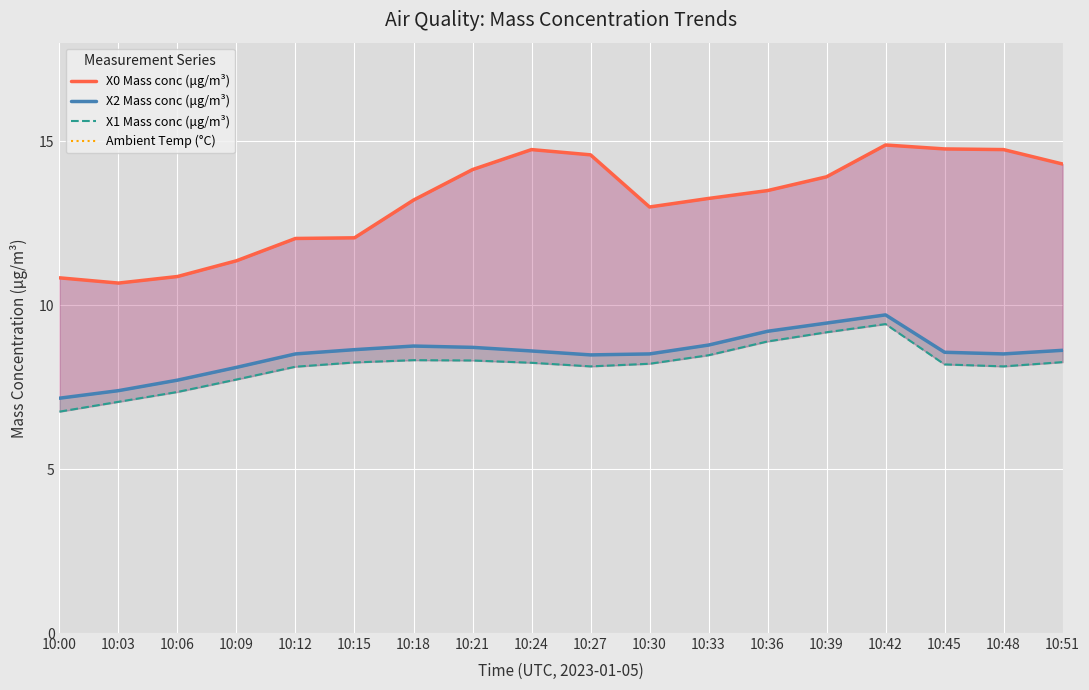

What is the total value across all series at 10:12?

50.1